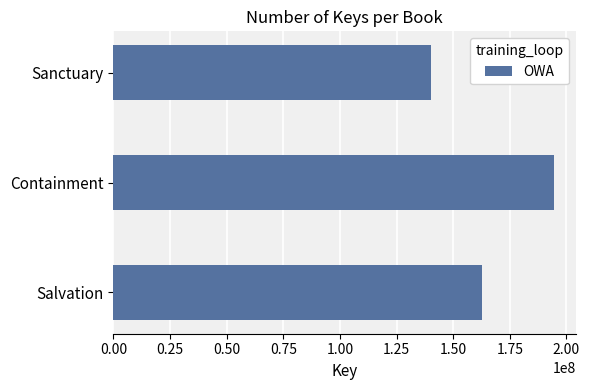

List the labels in order of value, largest first.

Containment, Salvation, Sanctuary